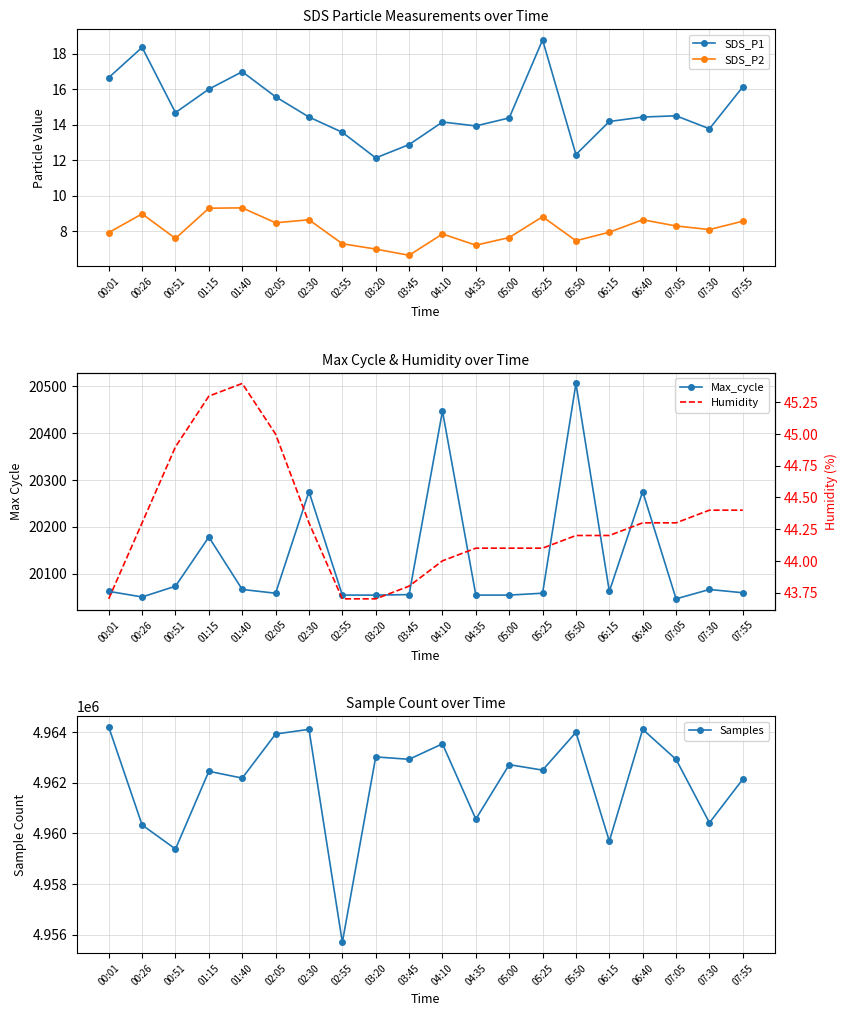

Where is the first local maximum for Humidity?

01:40